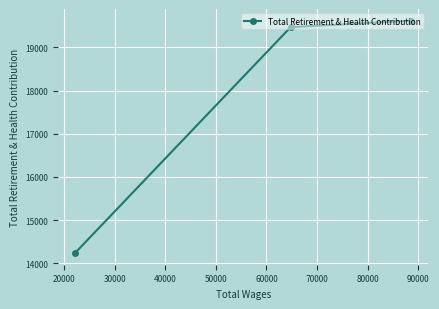

What is the sum of all values?

53326